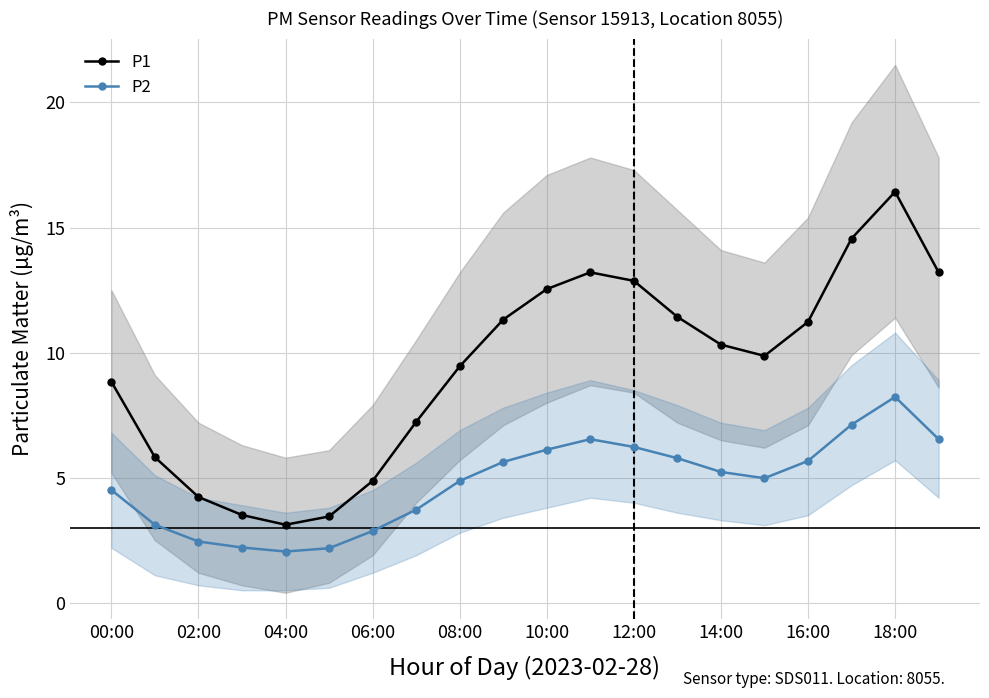

True or false: P1 and P2 intersect in this chart.

False